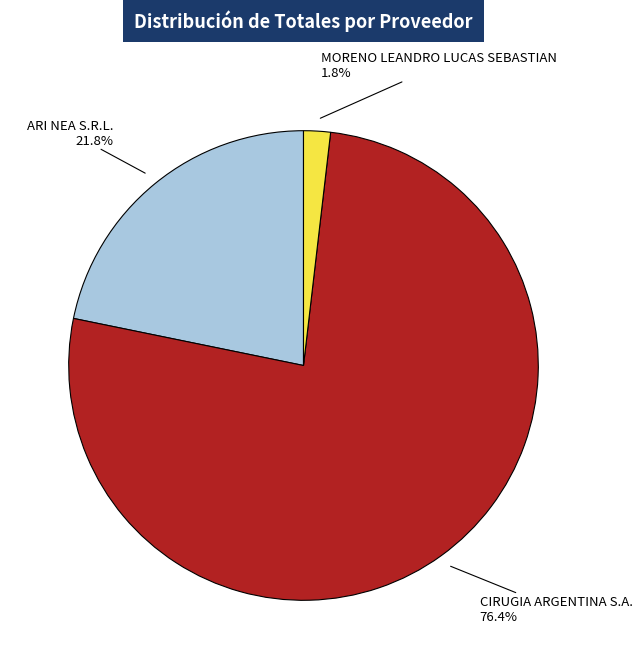

Does any single category account for the majority?

Yes